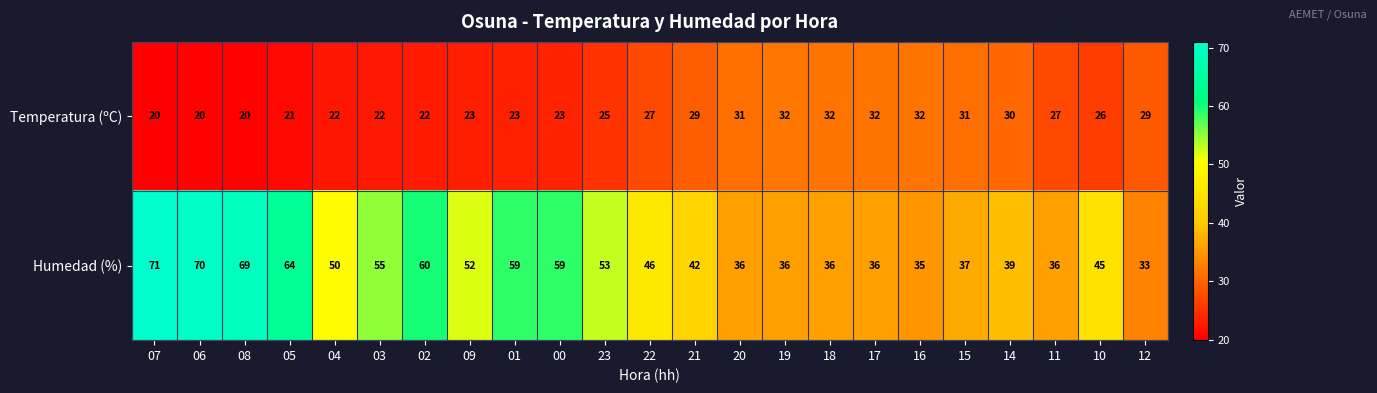

Rank the series at 17 from highest to lowest value.

Humedad (%), Temperatura (ºC)